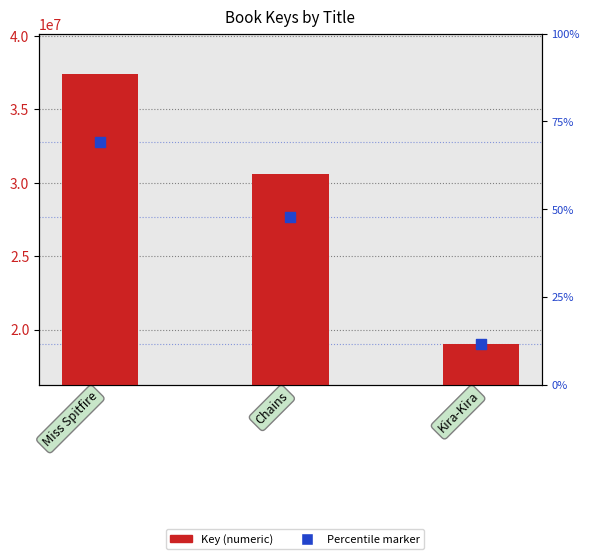

What are all the series names shown in the legend?

Key (numeric), Percentile marker